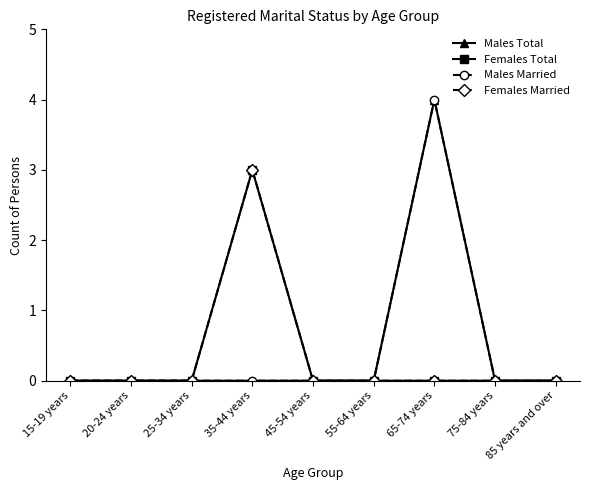

Which label corresponds to the smallest value in the chart?

15-19 years